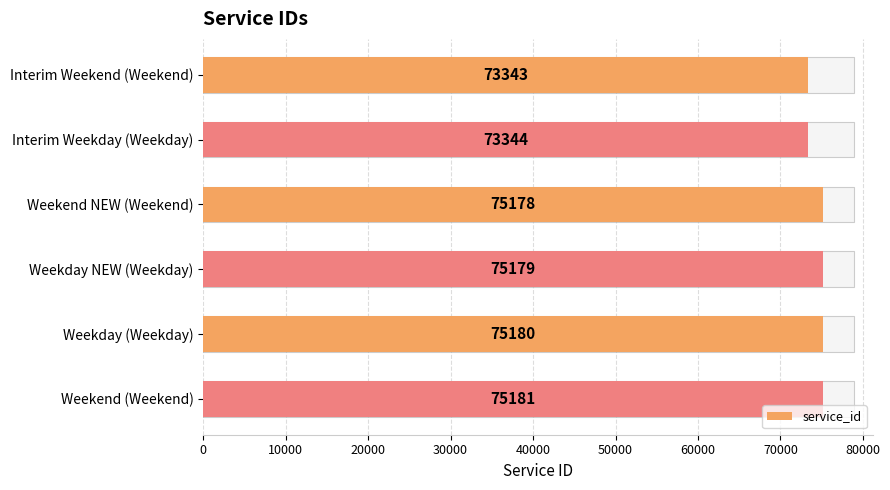

How many values are below 75179?

3